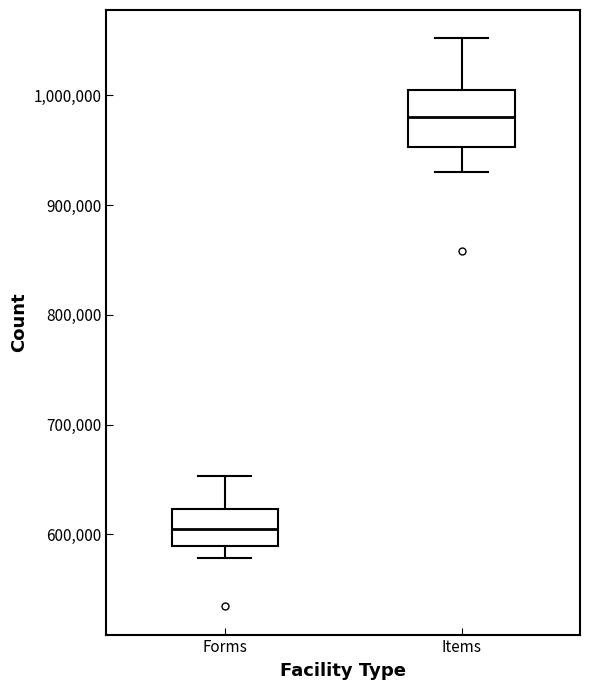

Which box's median line is the highest?

Items